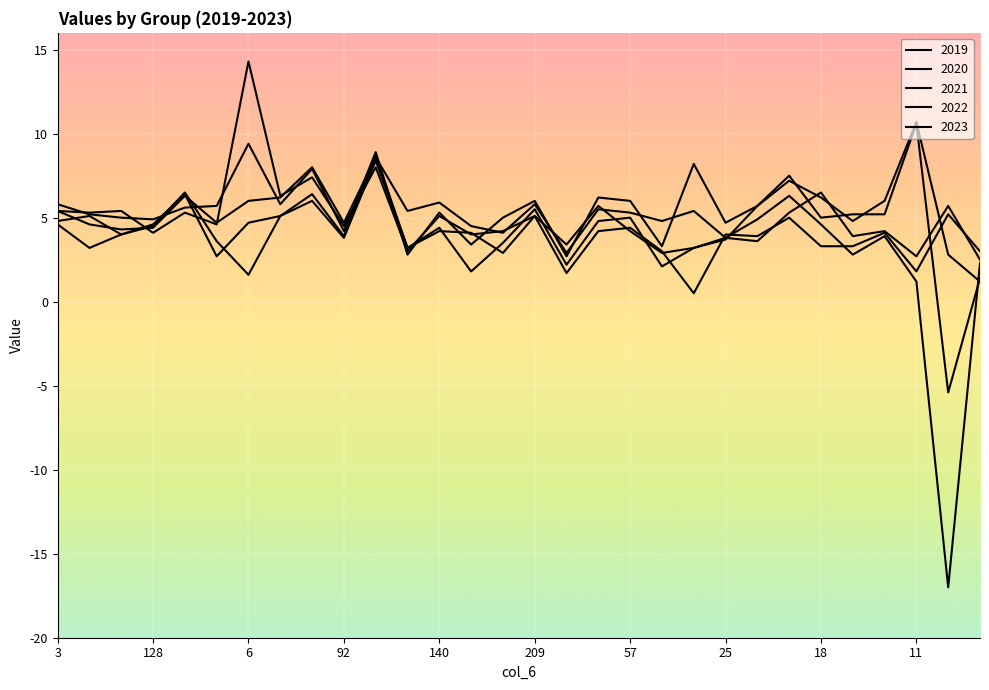

How many distinct data groups are displayed?

5